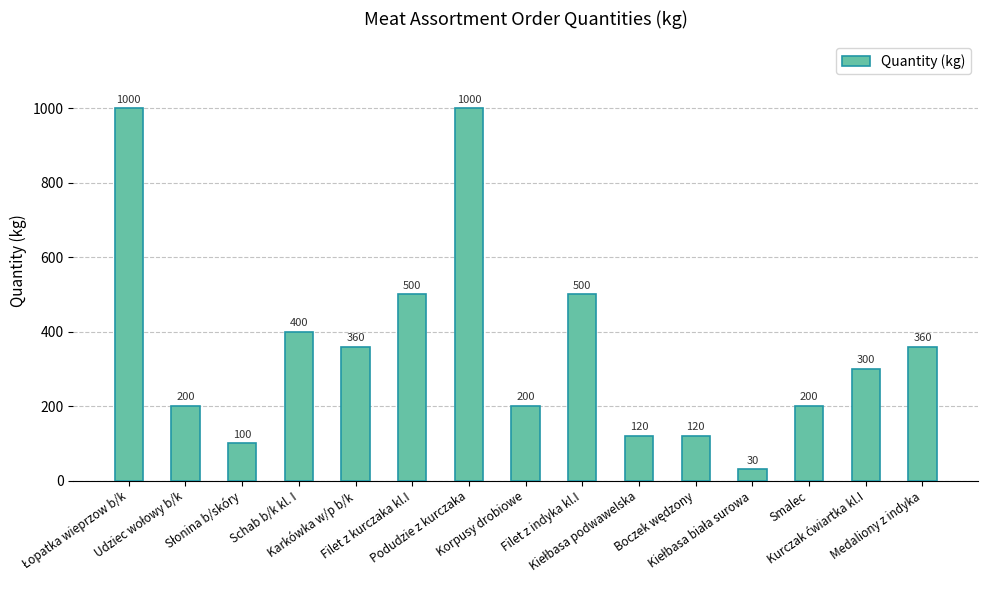

What is the value of the 1st bar from the left?

1000